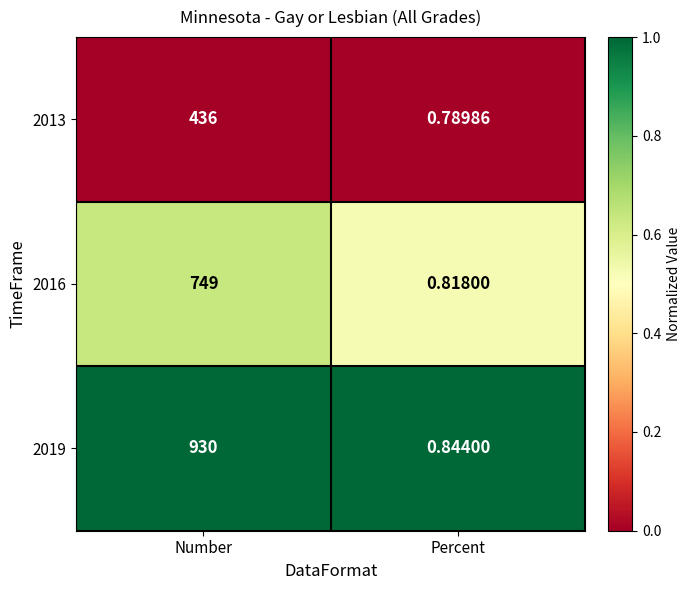

Which series has the widest spread of values?

2019